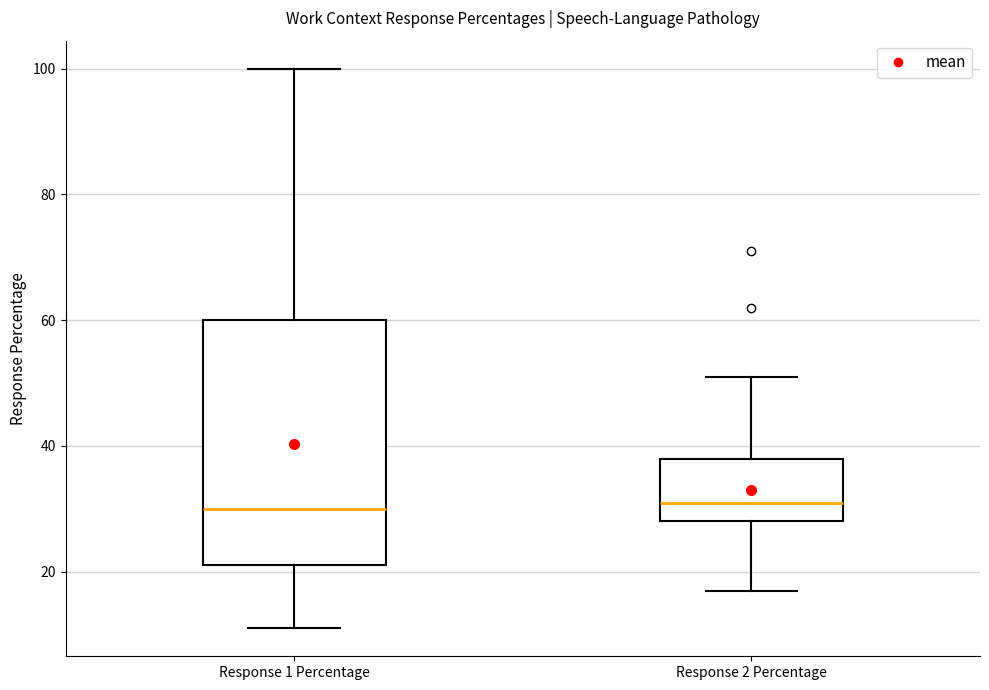

Reading left to right, read every box against the y-axis: the position of its median line, the range the box covers, and the ends of its whiskers. The values are not printed on the chart, so give them approximately, as read against the axis.

Response 1 Percentage: median 30, box 22 to 60, whiskers 12 to 100
Response 2 Percentage: median 32, box 28 to 38, whiskers 18 to 52